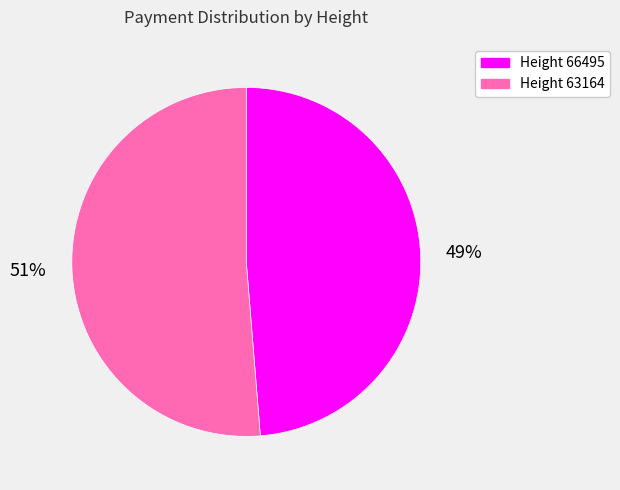

To the nearest percent, what is the average slice percentage?

50%